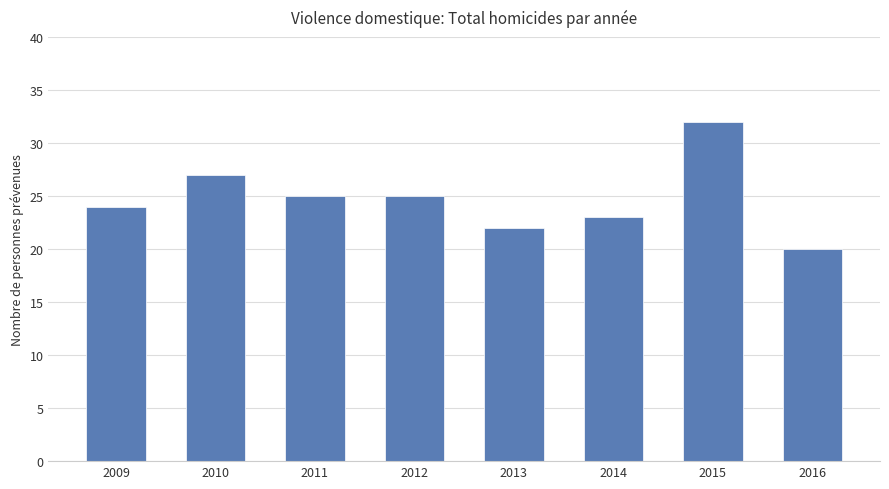

Between 2013 and 2016, which is larger?

2013